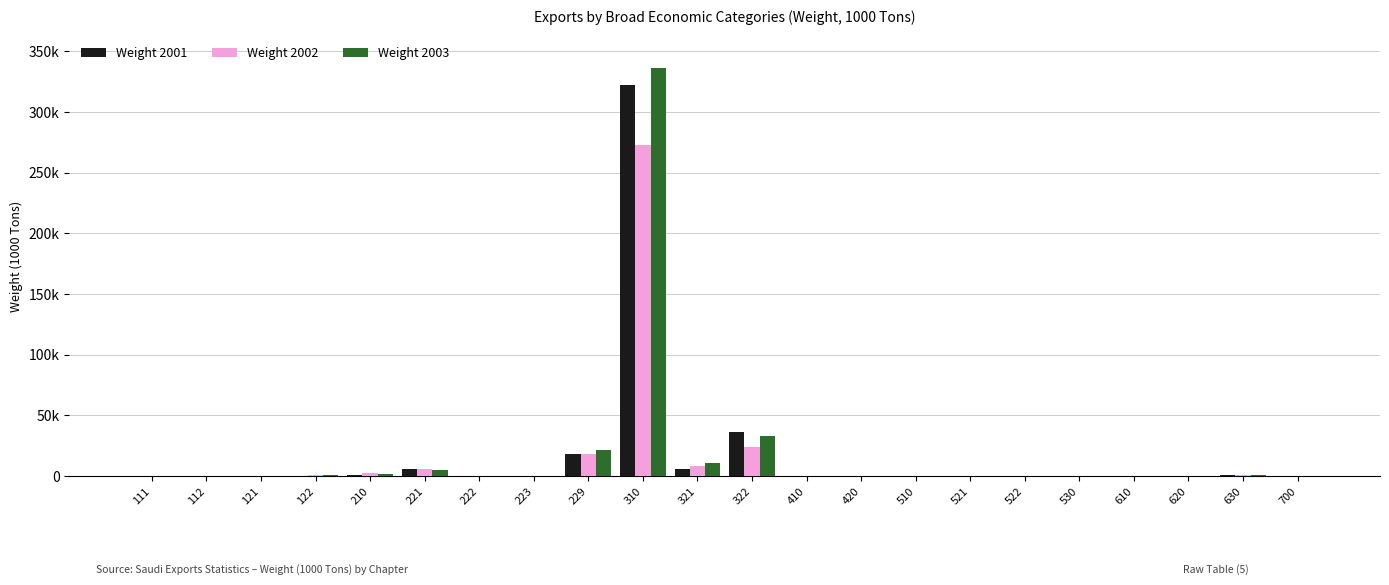

Rank the categories by Weight 2003 value from lowest to highest.

700, 522, 420, 111, 510, 223, 121, 530, 610, 521, 620, 222, 112, 410, 630, 122, 210, 221, 321, 229, 322, 310